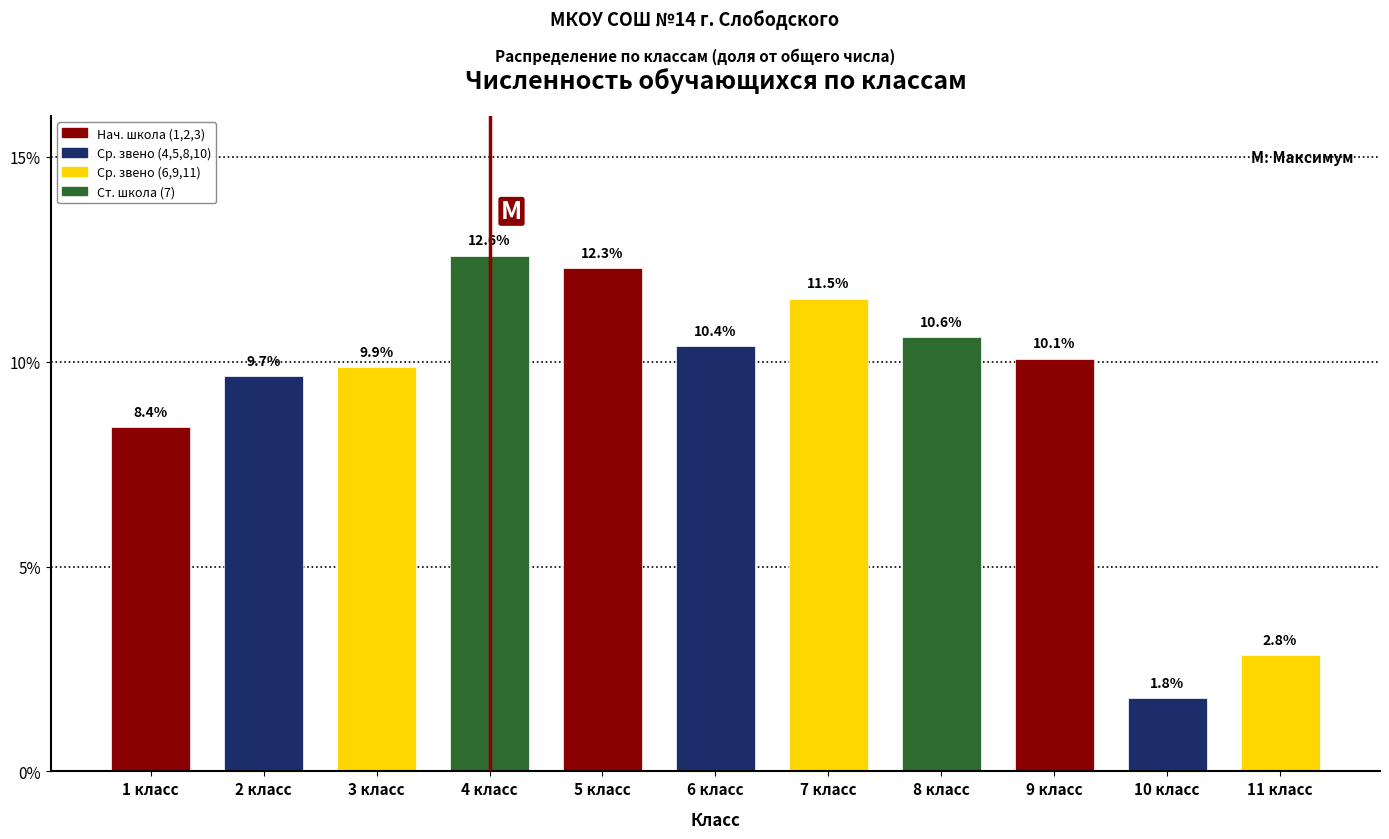

Reading right to left, list all the values displayed in this chart.

11 класс=2.8	10 класс=1.8	9 класс=10.1	8 класс=10.6	7 класс=11.5	6 класс=10.4	5 класс=12.3	4 класс=12.6	3 класс=9.9	2 класс=9.7	1 класс=8.4